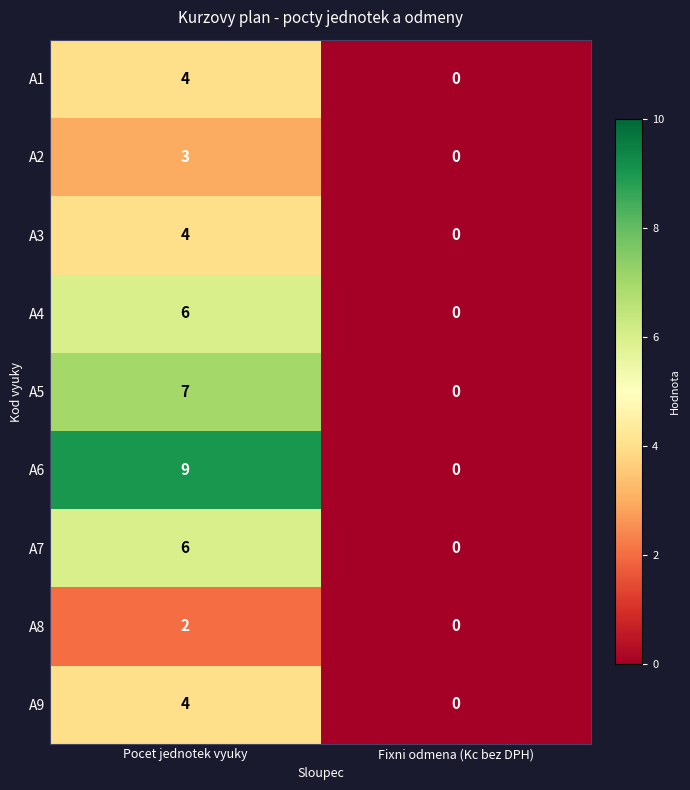

Count the number of categories in the chart.

2